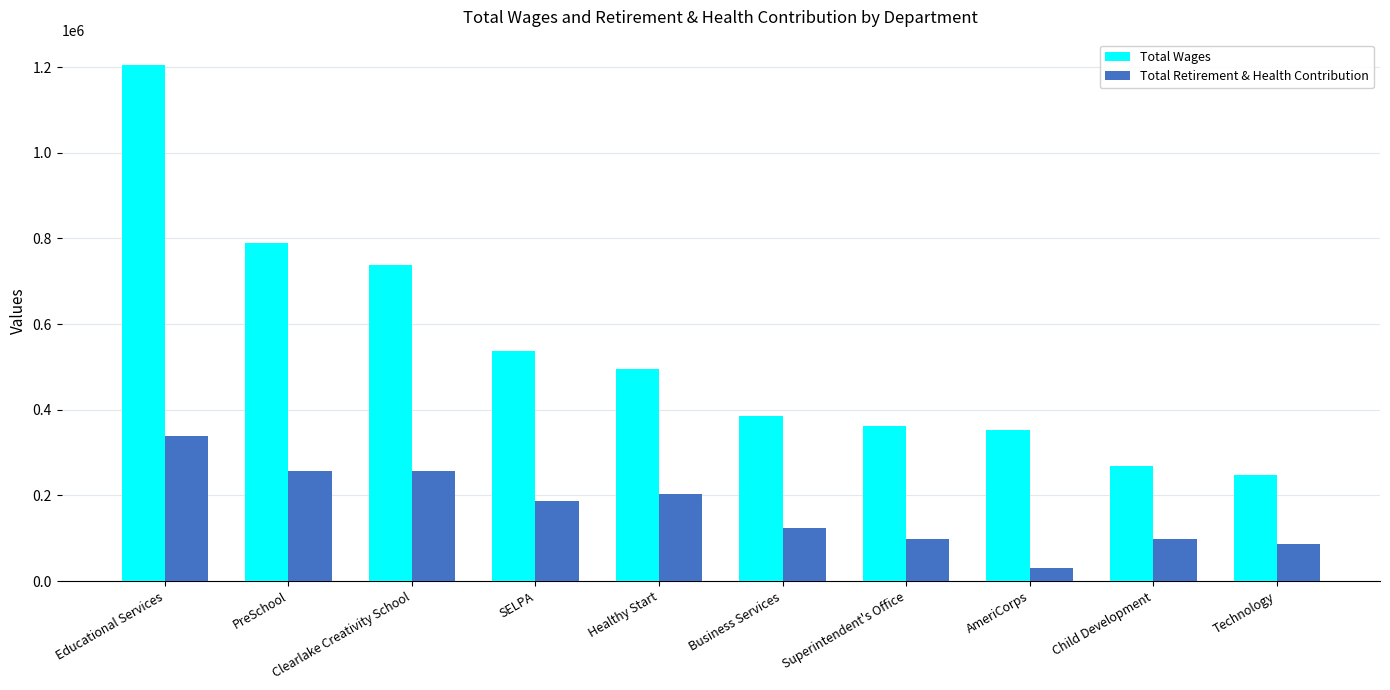

Where does the Total Wages series first go above 495349?

Educational Services